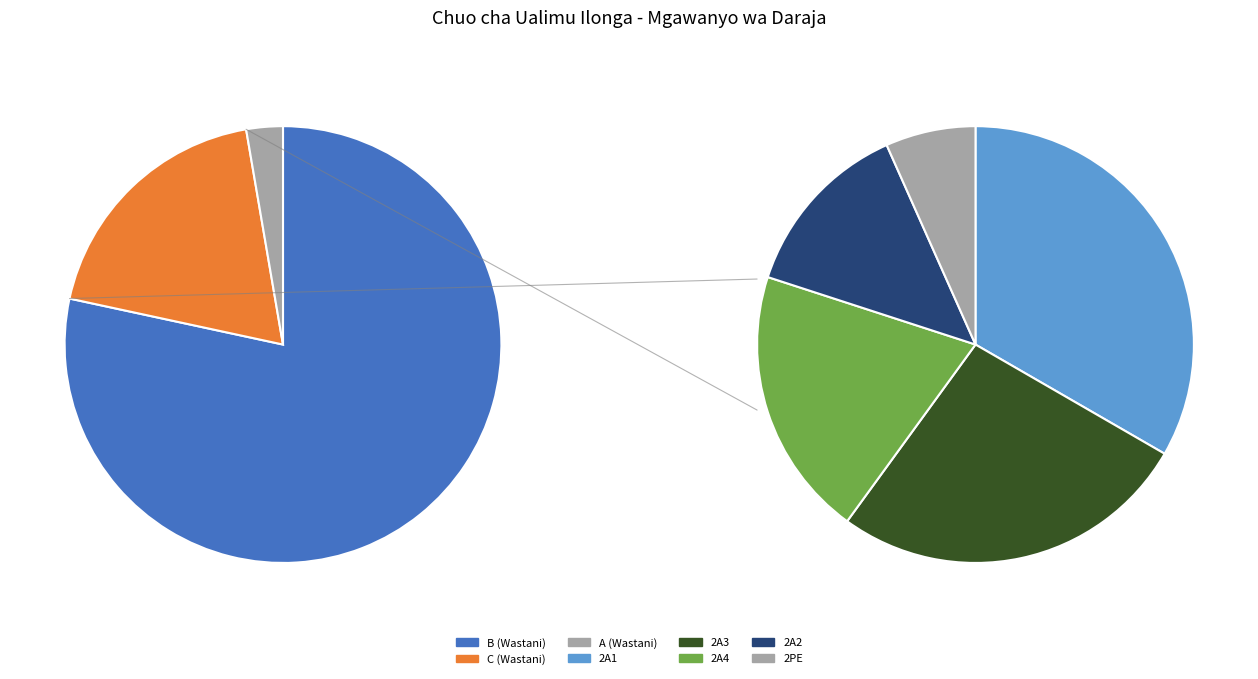

To the nearest percent, what is the difference between the largest and smallest slice percentages?

58%